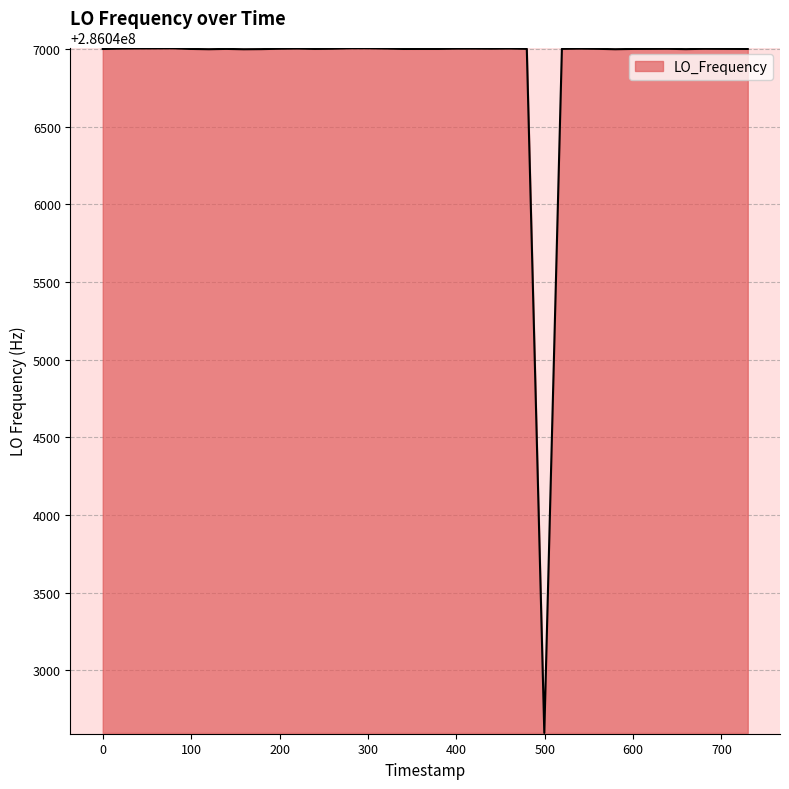

What is the difference between the maximum and minimum values?

4407.6